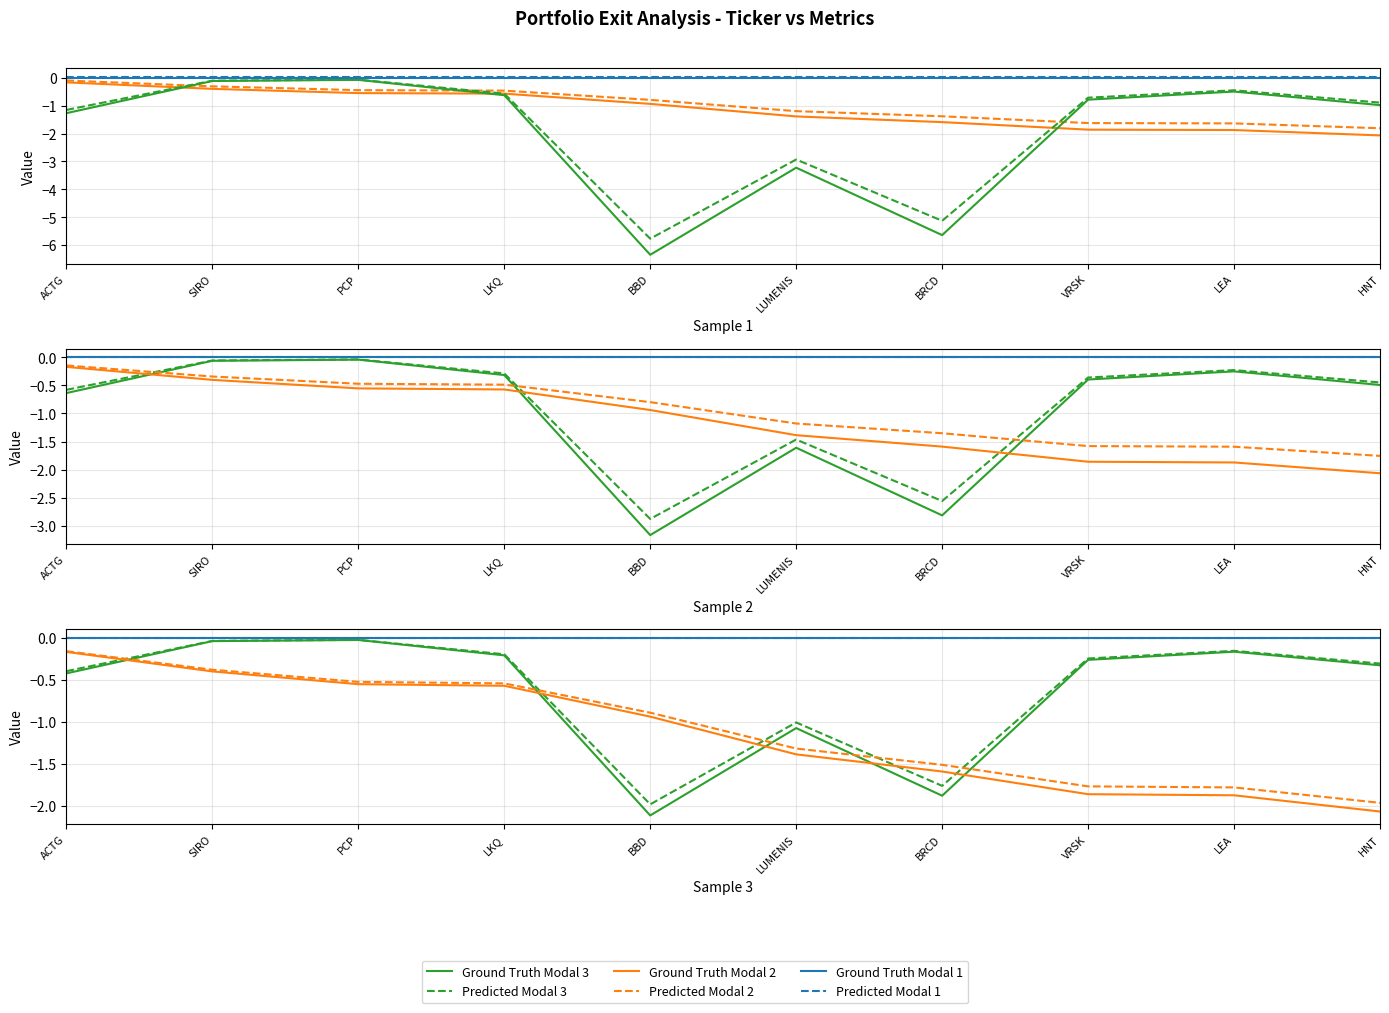

What is the value of the Weighting point at the 5th from the left?

-0.9